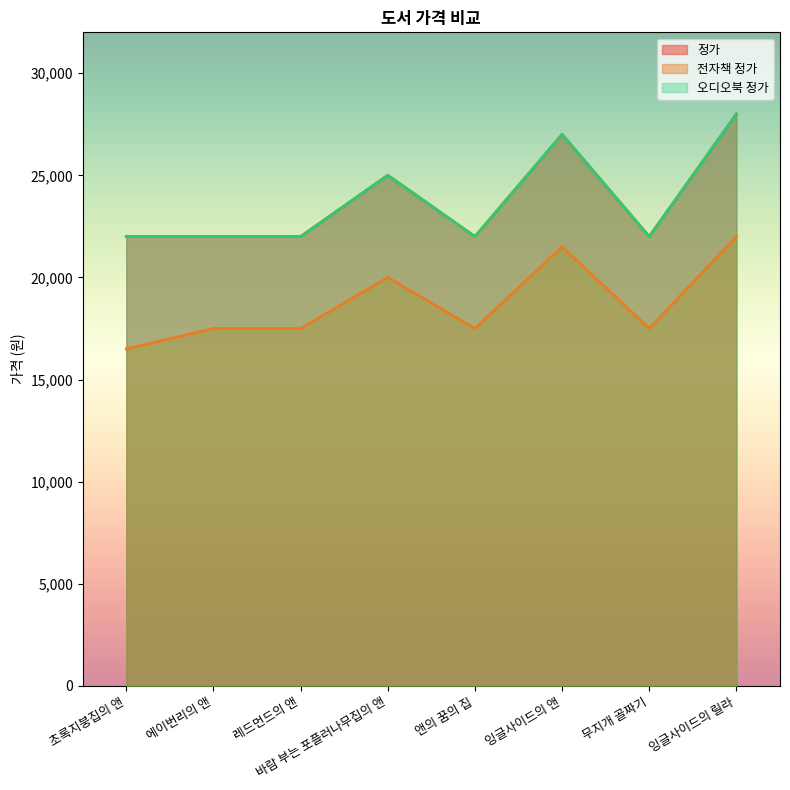

Which series changed the most between 바람 부는 포플러나무집의 앤 and 앤의 꿈의 집?

정가